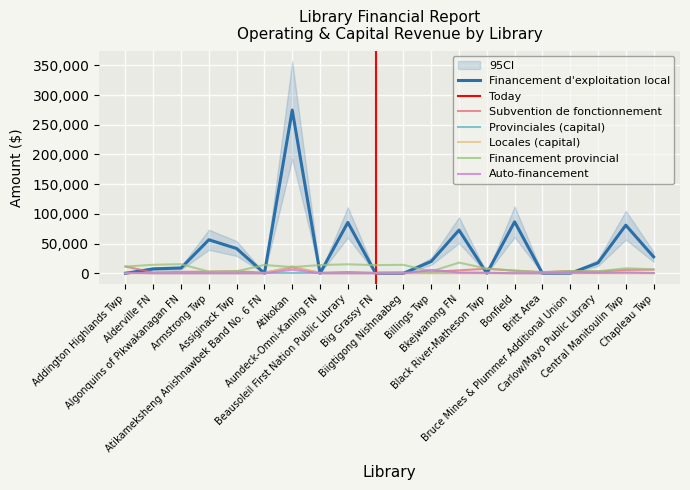

Is this an area chart (filled region under the line)?

No